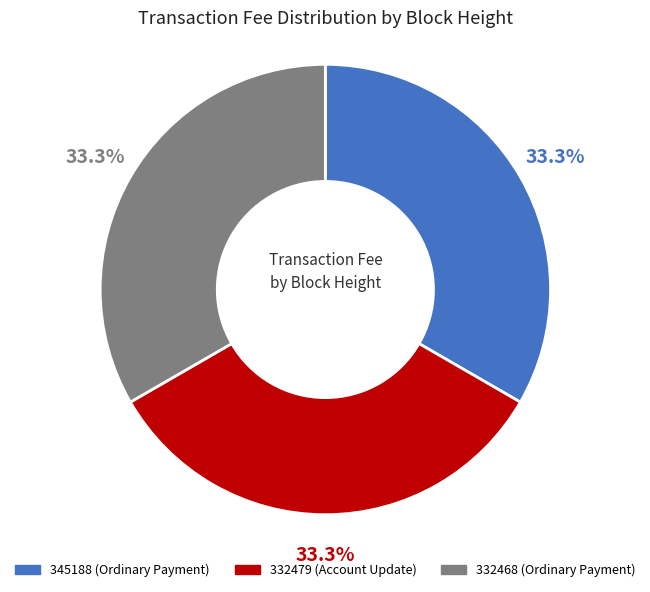

What is the total percentage of 332479 and 345188?

66.7%